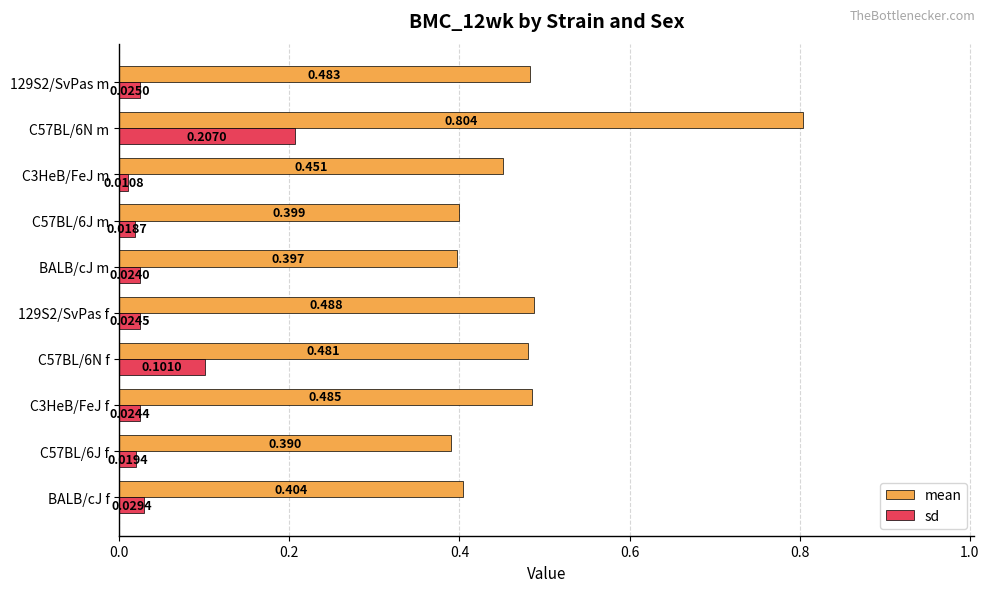

Which series changed the most between C57BL/6N f and C3HeB/FeJ m?

sd